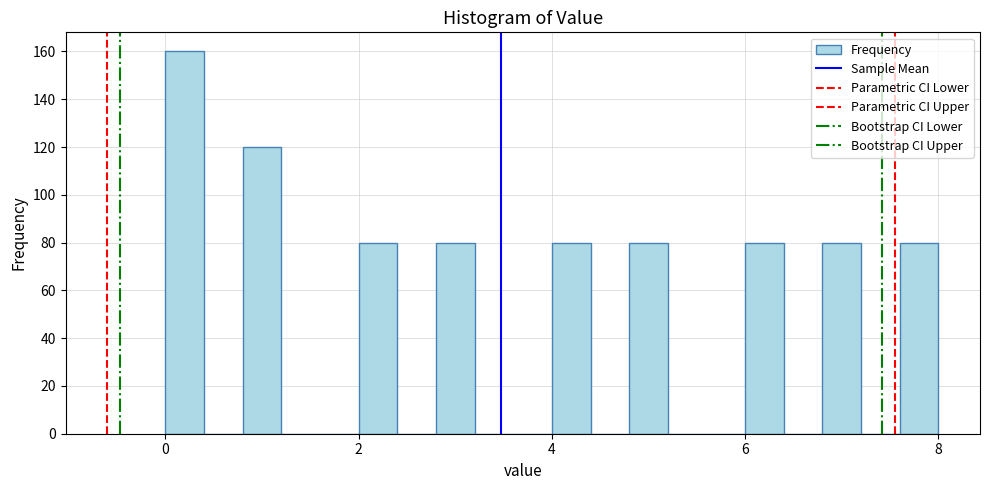

Read against the x-axis, roughly where is the centre of the tallest bar?

0.2